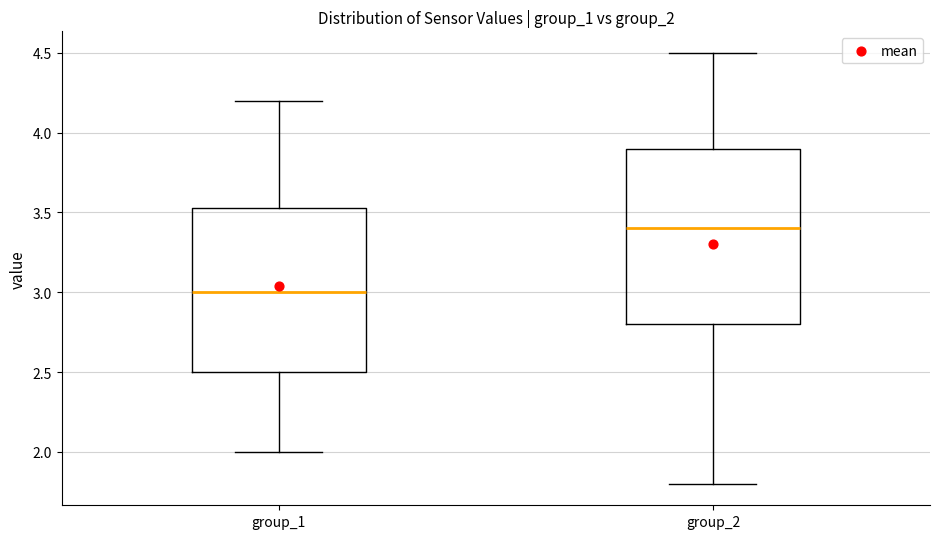

Reading left to right, transcribe this box plot: for each box, give where its median line is, the range the box spans, and where its two whiskers end, as read against the y-axis. The values are not printed on the chart, so give them approximately, as read against the axis.

group_1: median 3.00, box 2.50 to 3.55, whiskers 2.00 to 4.20
group_2: median 3.40, box 2.80 to 3.90, whiskers 1.80 to 4.50